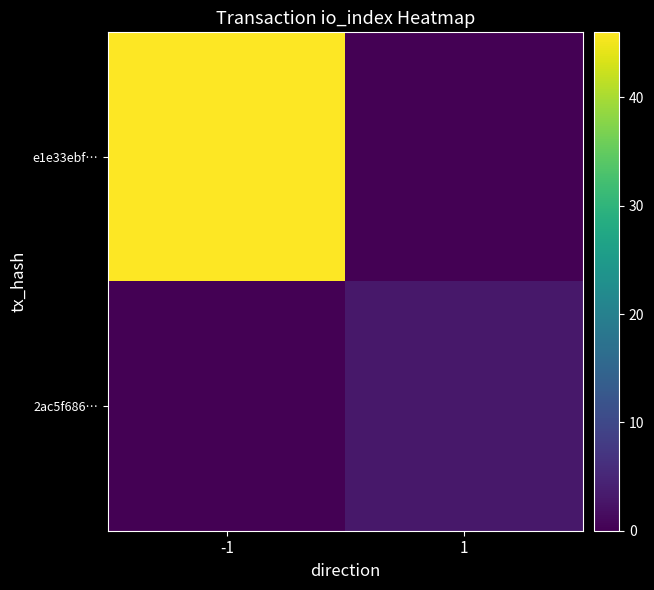

What is the greatest value displayed?

46